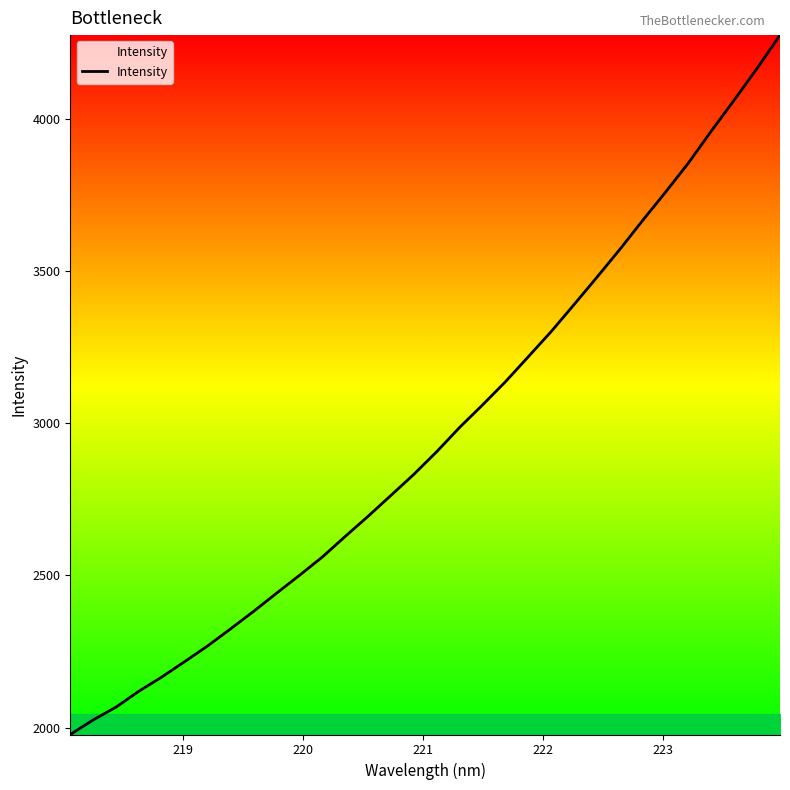

What is the minimum value shown in the chart?

1977.5